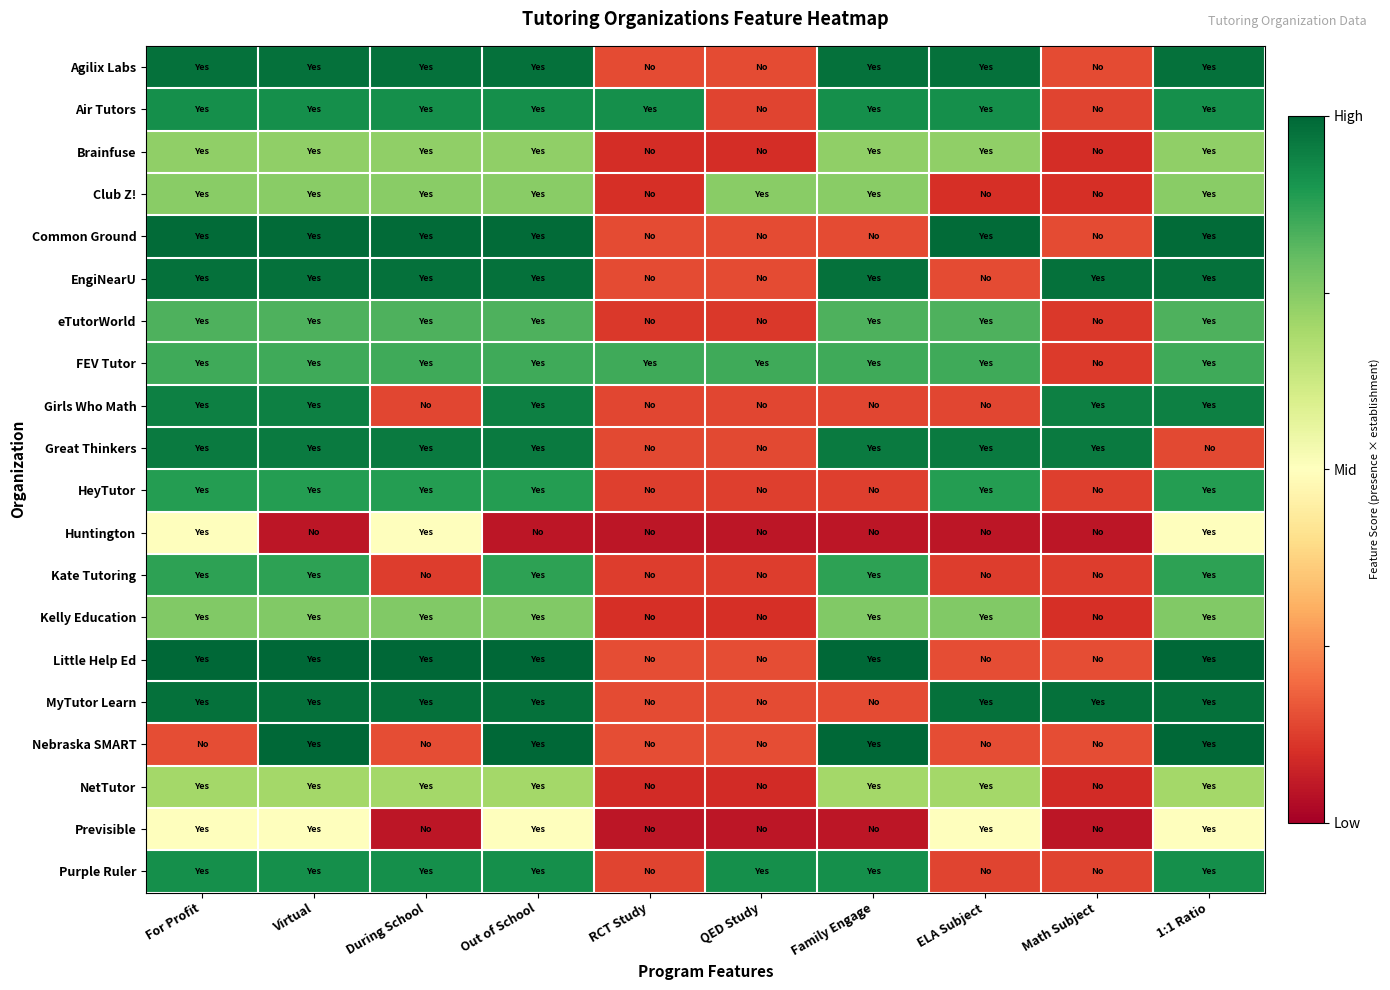

At how many categories does at least one series exceed 0?

10